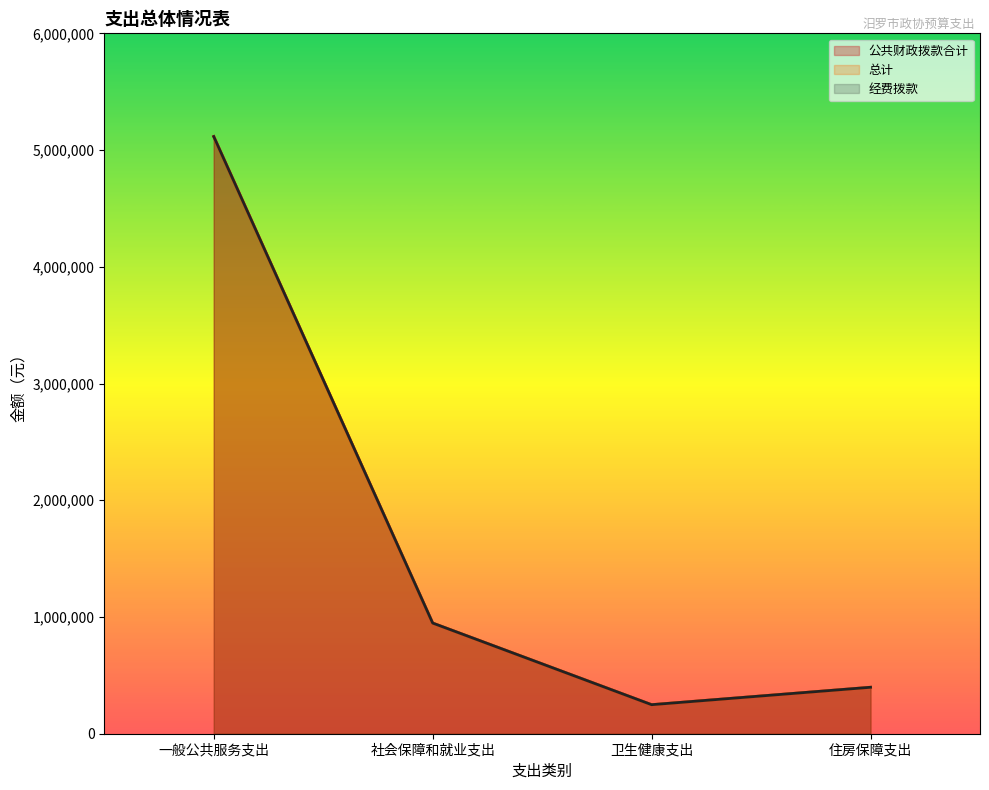

Reading right to left, extract all data points from this chart.

公共财政拨款合计: 住房保障支出=397973	卫生健康支出=248733	社会保障和就业支出=948048	一般公共服务支出=5116008
总计: 住房保障支出=397973	卫生健康支出=248733	社会保障和就业支出=948048	一般公共服务支出=5116008
经费拨款: 住房保障支出=397973	卫生健康支出=248733	社会保障和就业支出=948048	一般公共服务支出=5116008